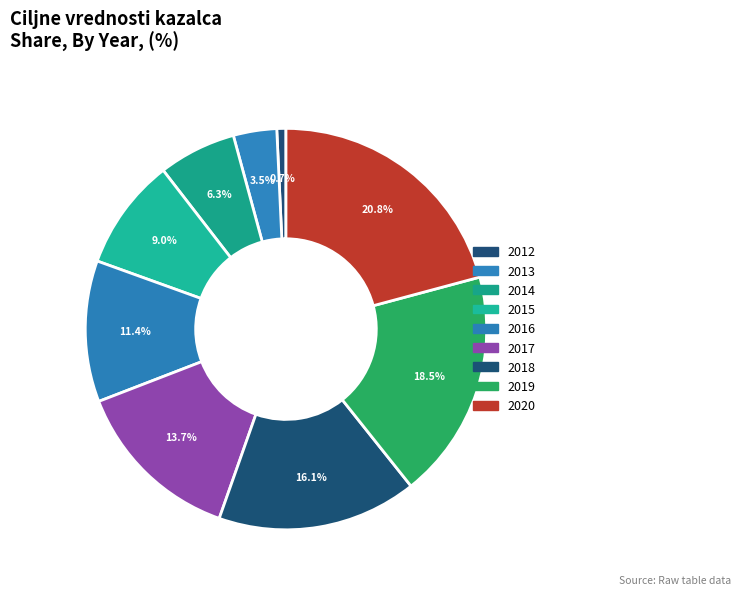

Rank the categories by value from lowest to highest.

2012, 2013, 2014, 2015, 2016, 2017, 2018, 2019, 2020